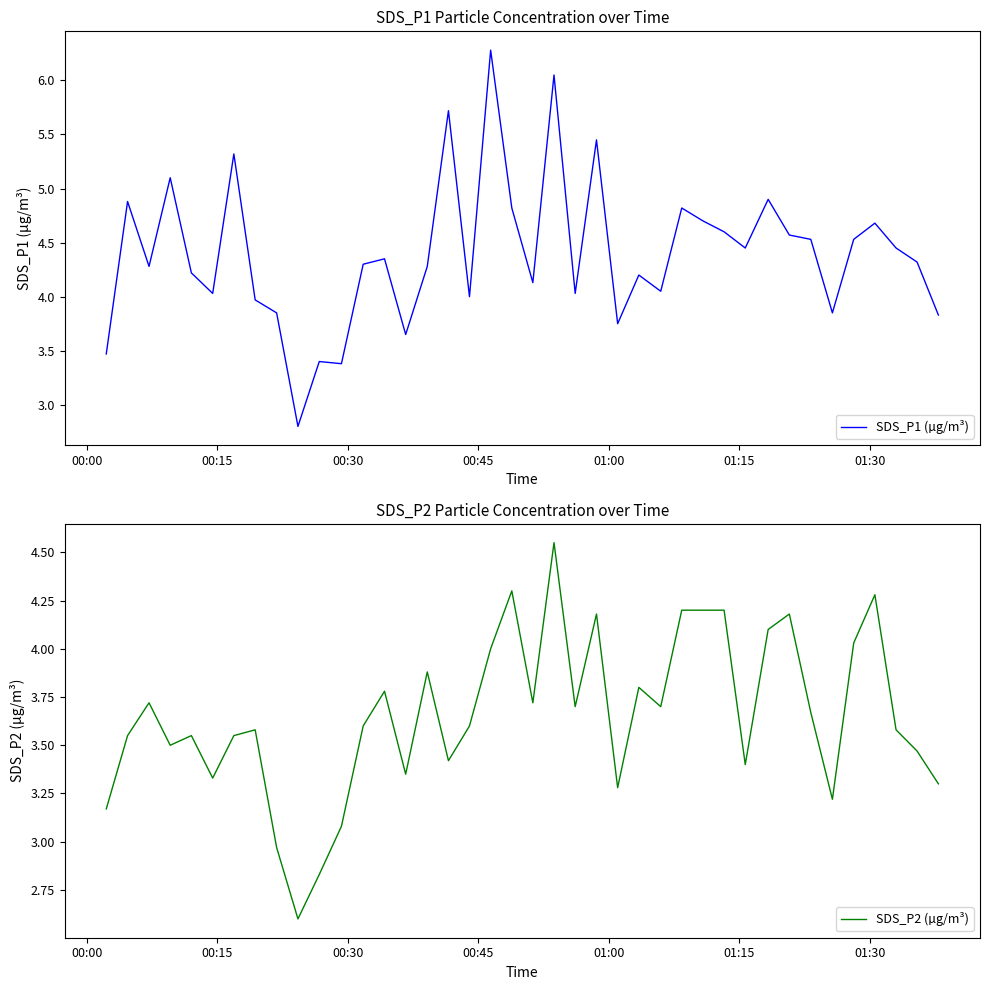

What is the maximum value for SDS_P1 (µg/m³)?

6.3